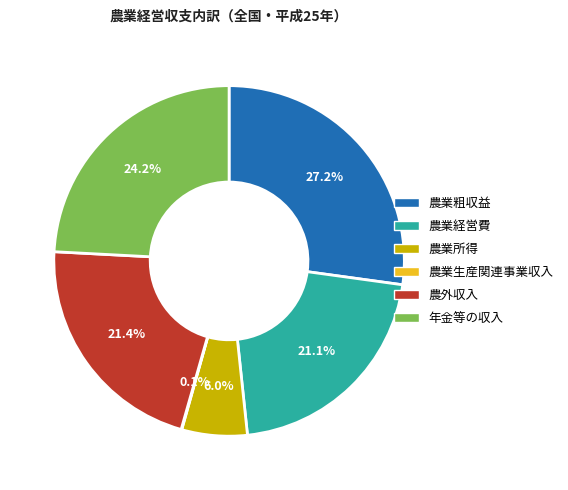

To the nearest percent, what is the average slice percentage?

17%